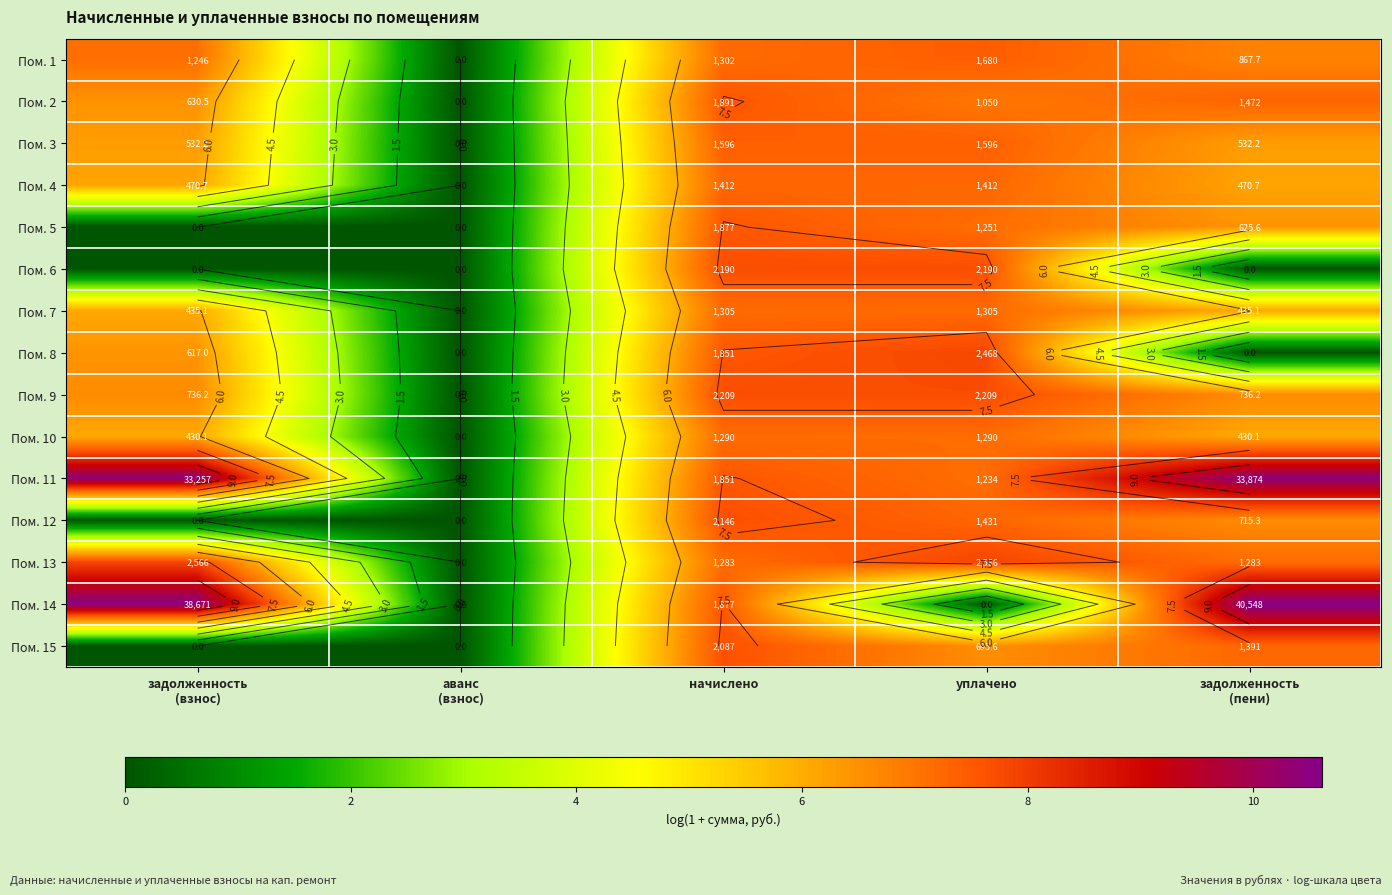

What is the spread (max minus min) of values at начислено?

0.5